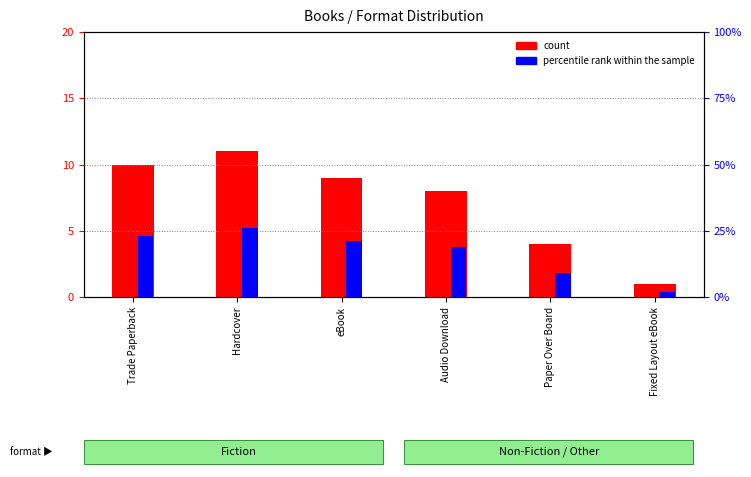

True or false: count has a value of 14 at Audio Download.

False